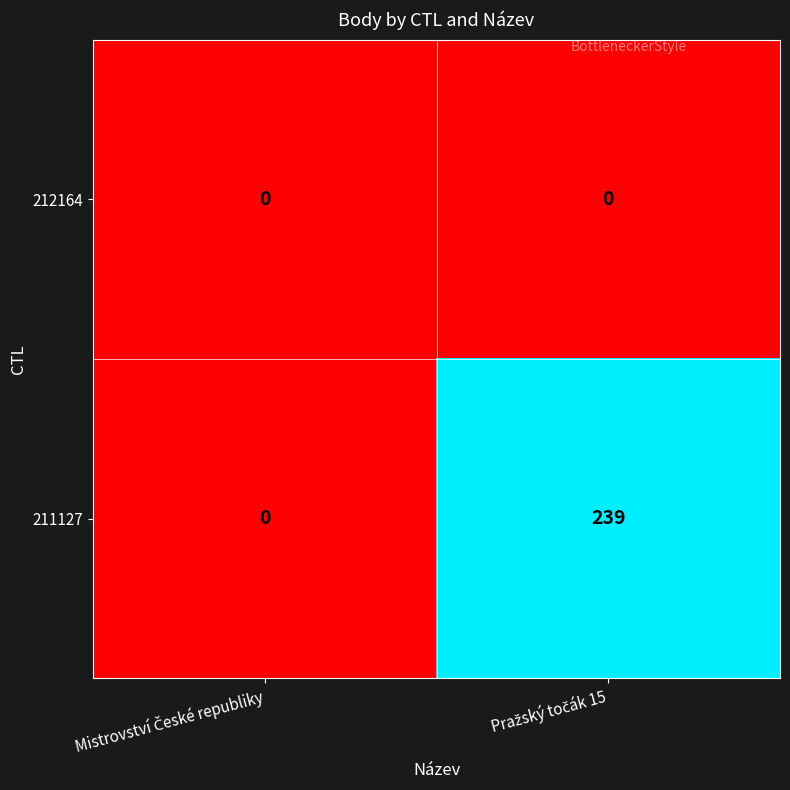

At how many categories does at least one series exceed 181?

1